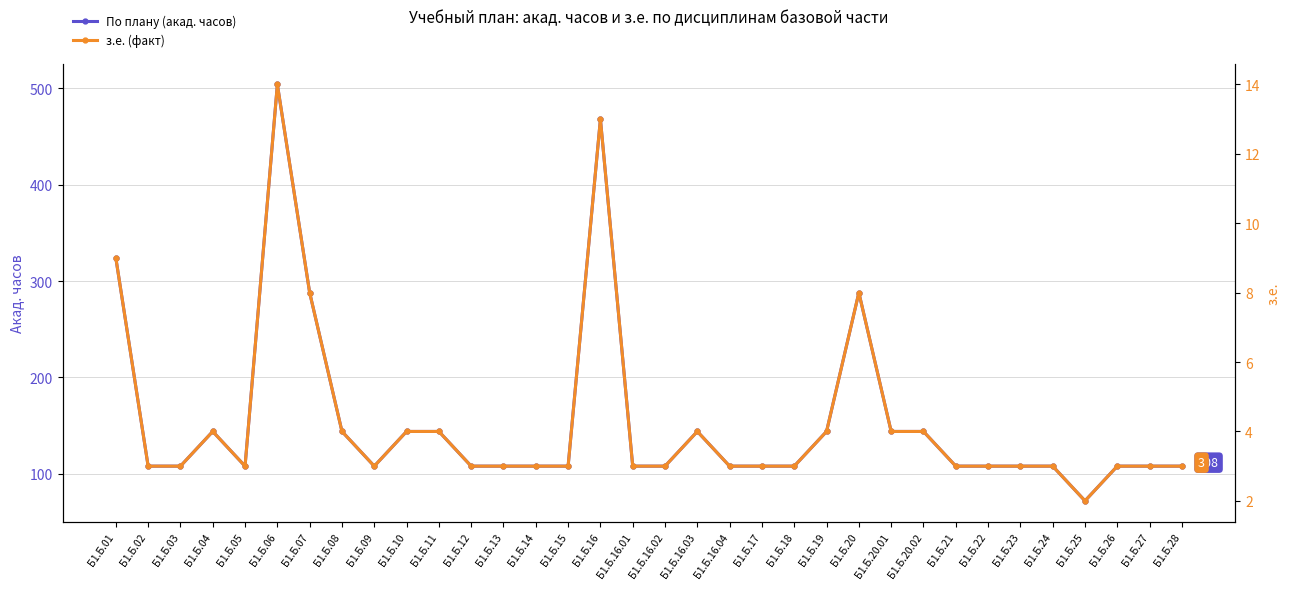

Which category has the highest value across all series?

Б1.Б.06